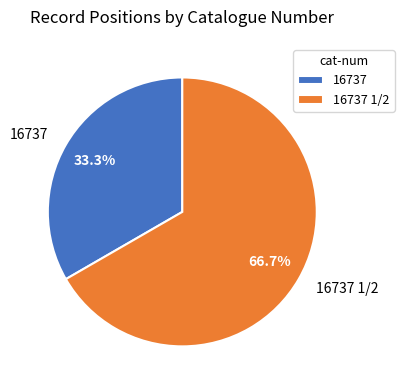

Is it true that 16737 is 21% of the pie?

False